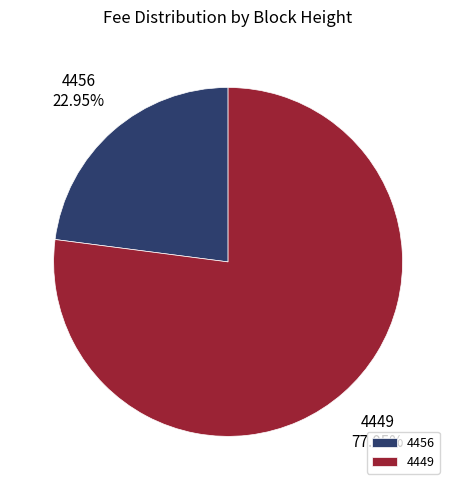

To the nearest percent, what is the difference between the 4449 and 4456 slice percentages?

54%